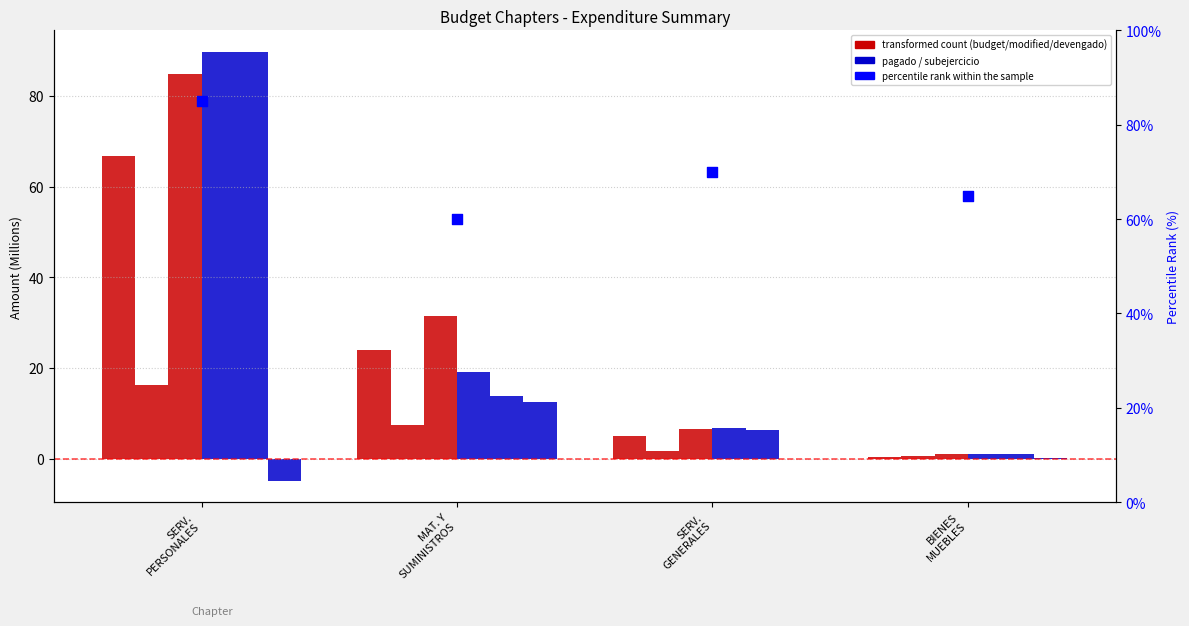

Which series has the largest Y range (max minus min)?

Pagado